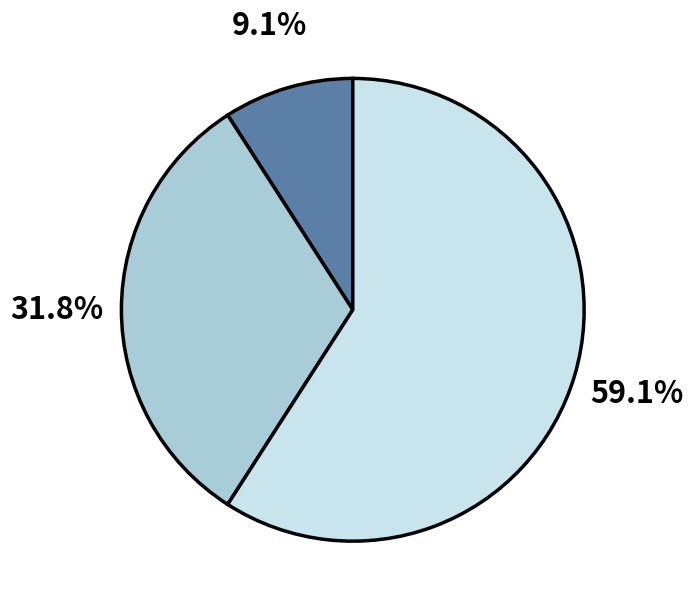

Is there any slice that represents more than half of the pie?

Yes